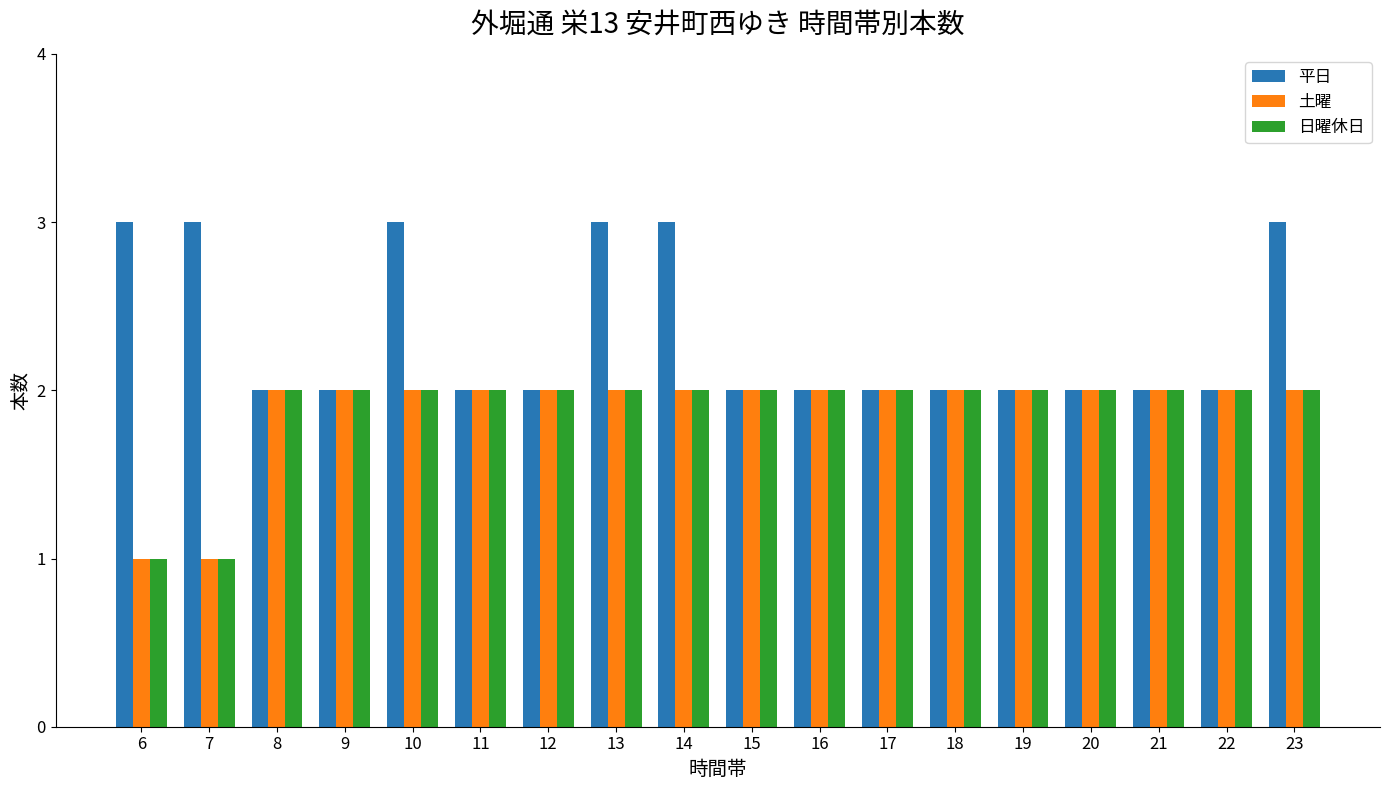

Is it true that 土曜 equals 1 at 10?

False